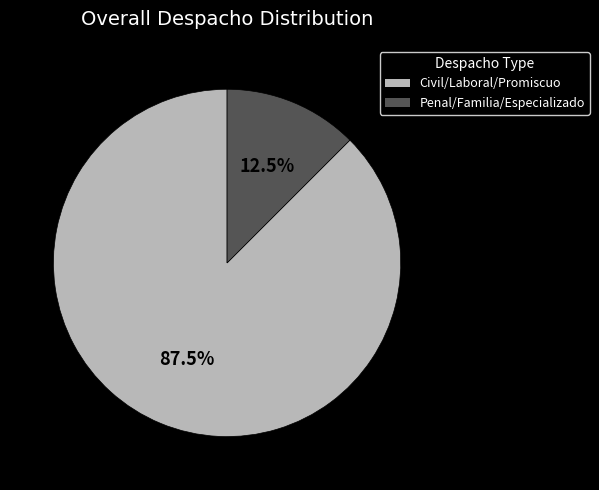

Which has a higher value, Penal/Familia/Especializado or Civil/Laboral/Promiscuo?

Civil/Laboral/Promiscuo